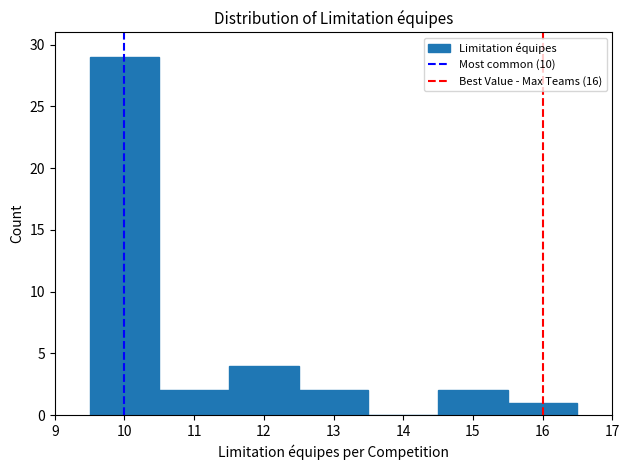

Over which range of the x-axis is the bar tallest?

9.5 to 10.5